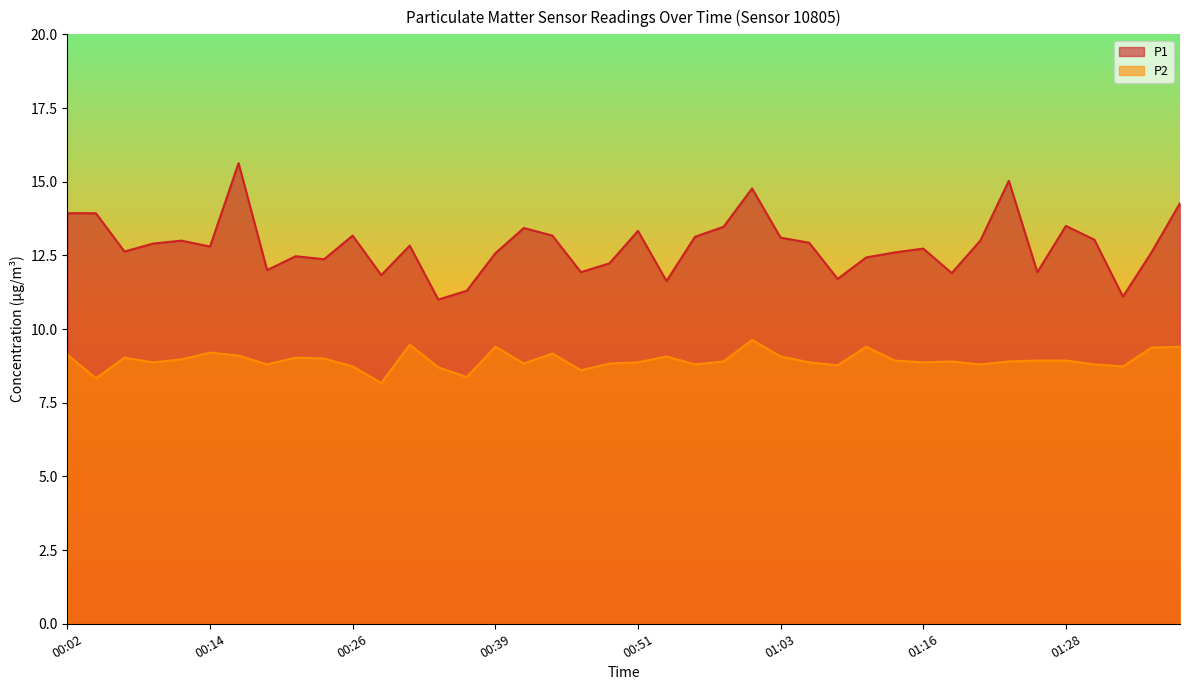

True or false: P1 and P2 intersect in this chart.

False